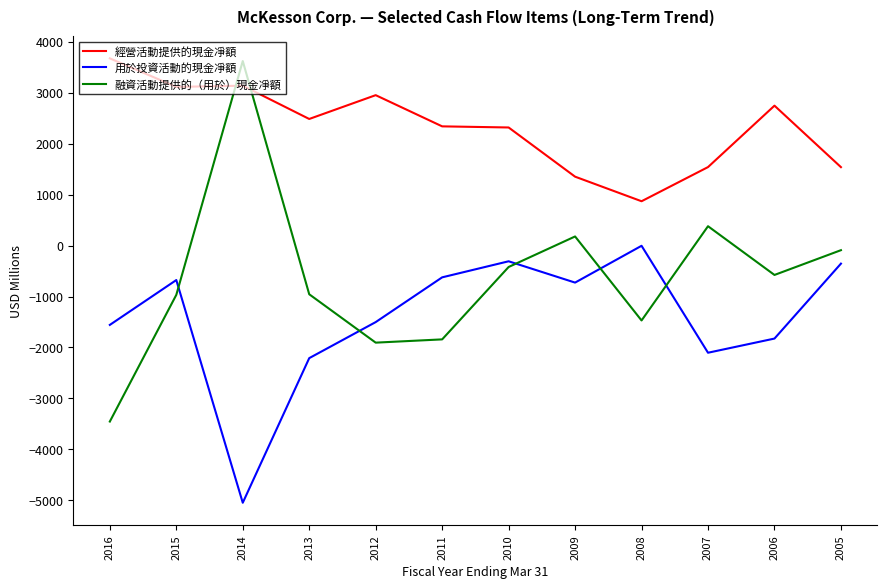

At how many categories does at least one series exceed 526?

12